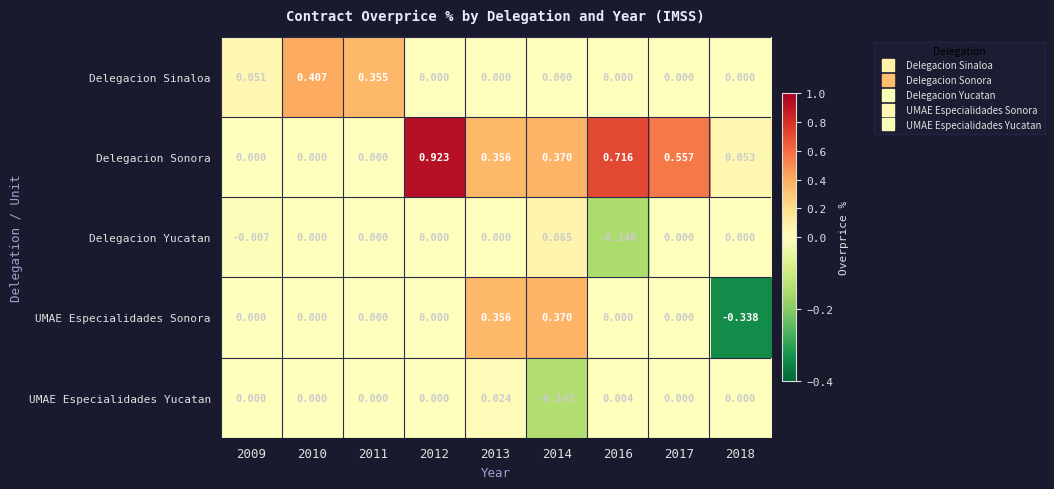

At which category is the sum across all series the highest?

2012